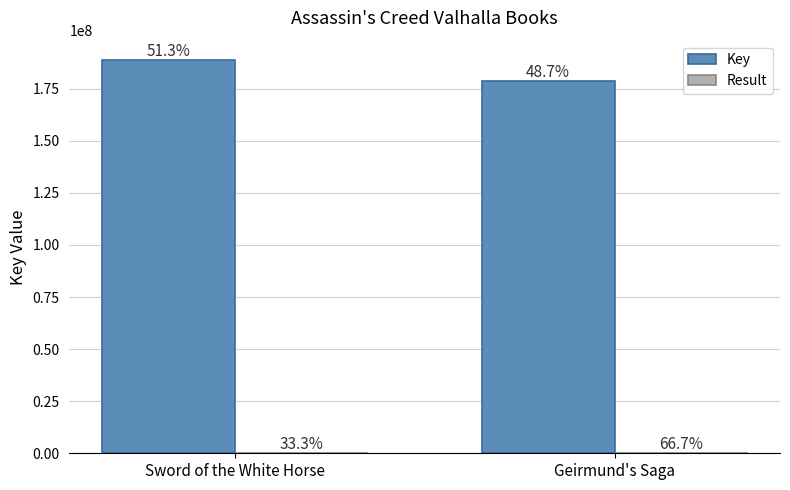

What is the highest value of the Result series?

2